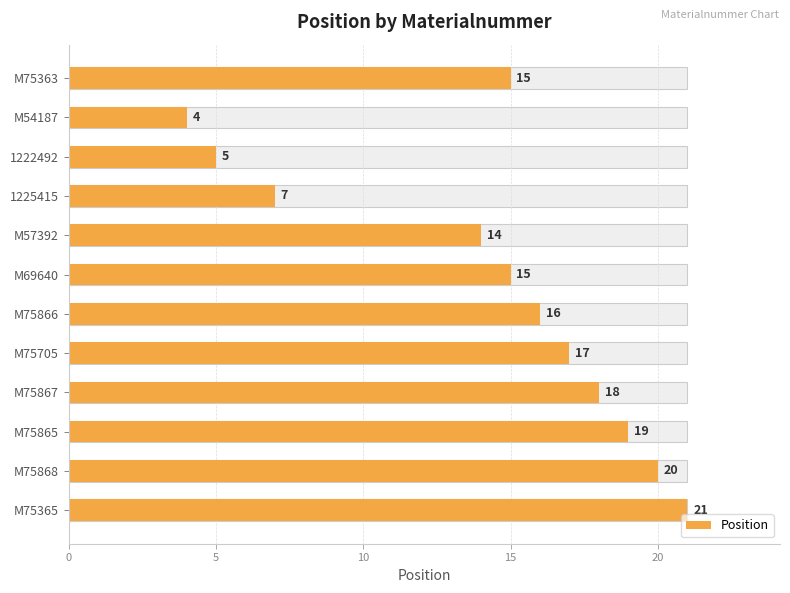

What is the change in value from M75363 to M75866?

+1